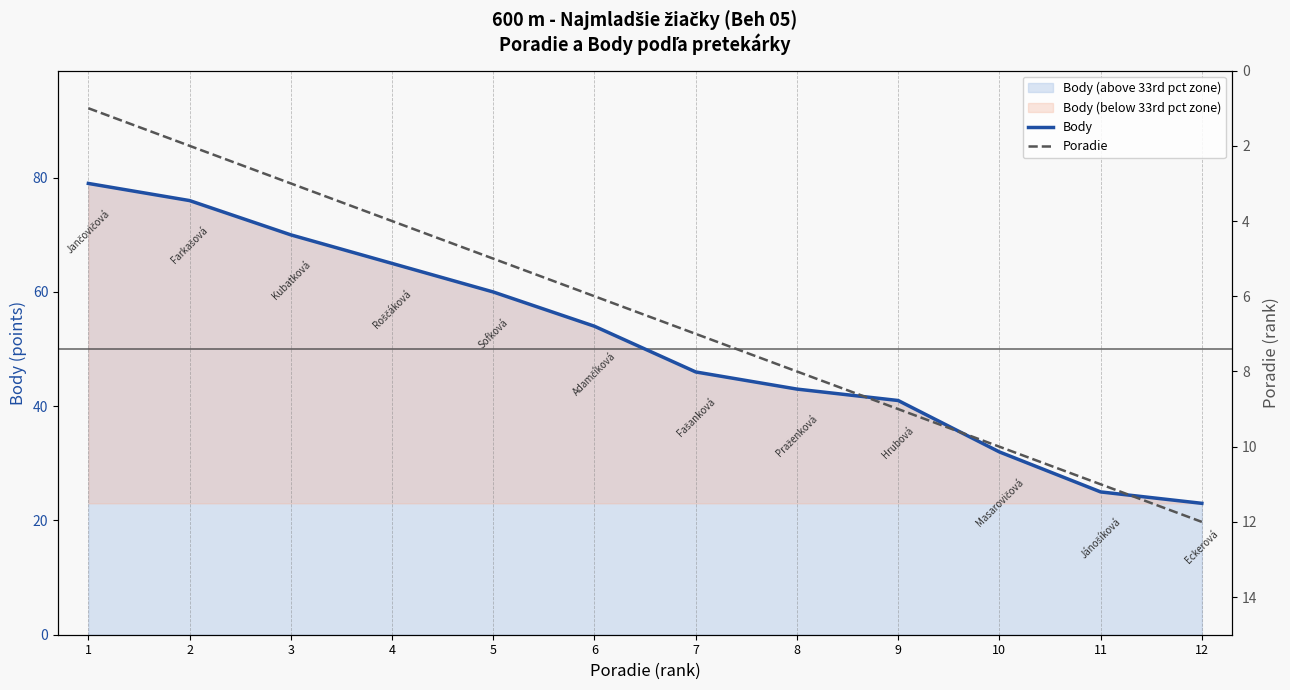

Rank the series at 12 from highest to lowest value.

Body, Poradie